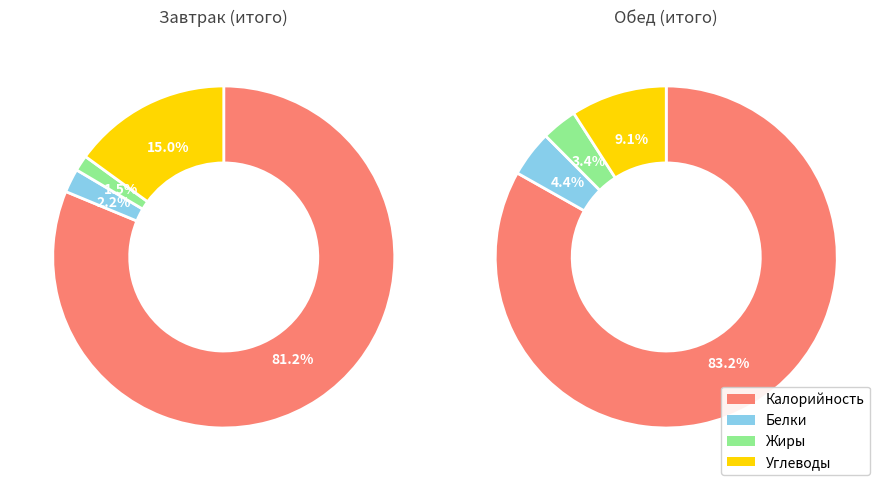

Does Калорийность represent more than half of the total?

Yes